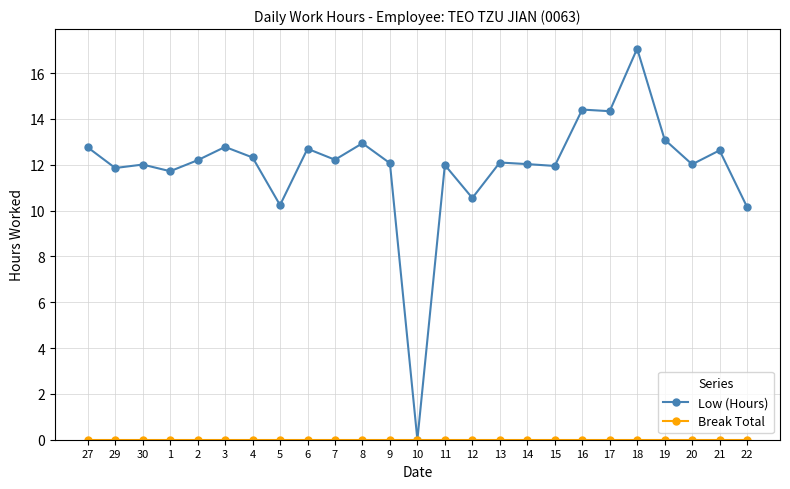

What is the label of the 24th point from the left?

21